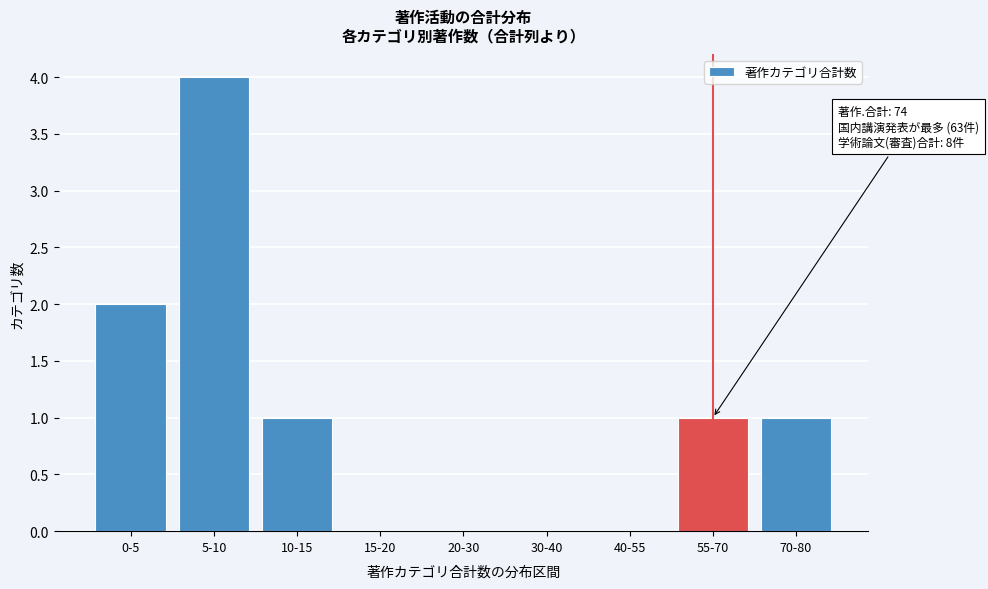

Reading left to right, extract all data points from this chart.

0-5=2	5-10=4	10-15=1	15-20=0	20-30=0	30-40=0	40-55=0	55-70=1	70-80=1